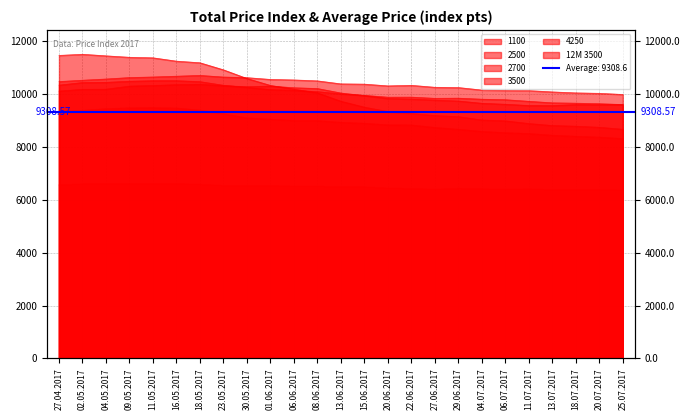

Between 27.06.2017 and 18.05.2017, which is larger?

18.05.2017